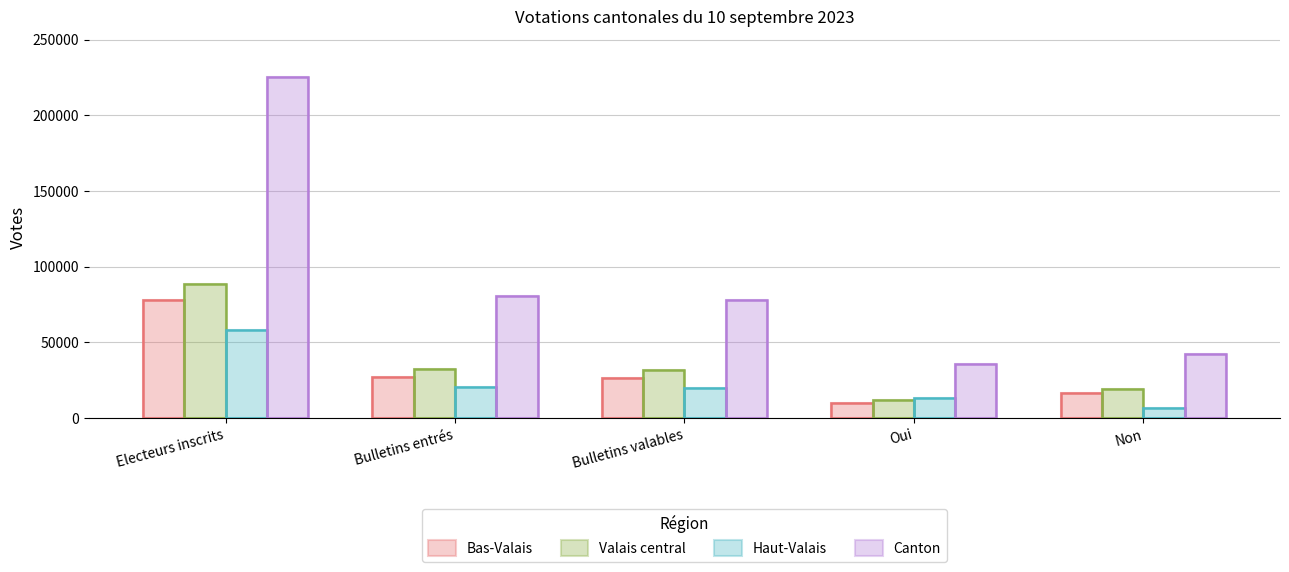

What is the difference between the Valais central values at Electeurs inscrits and Bulletins valables?

56896